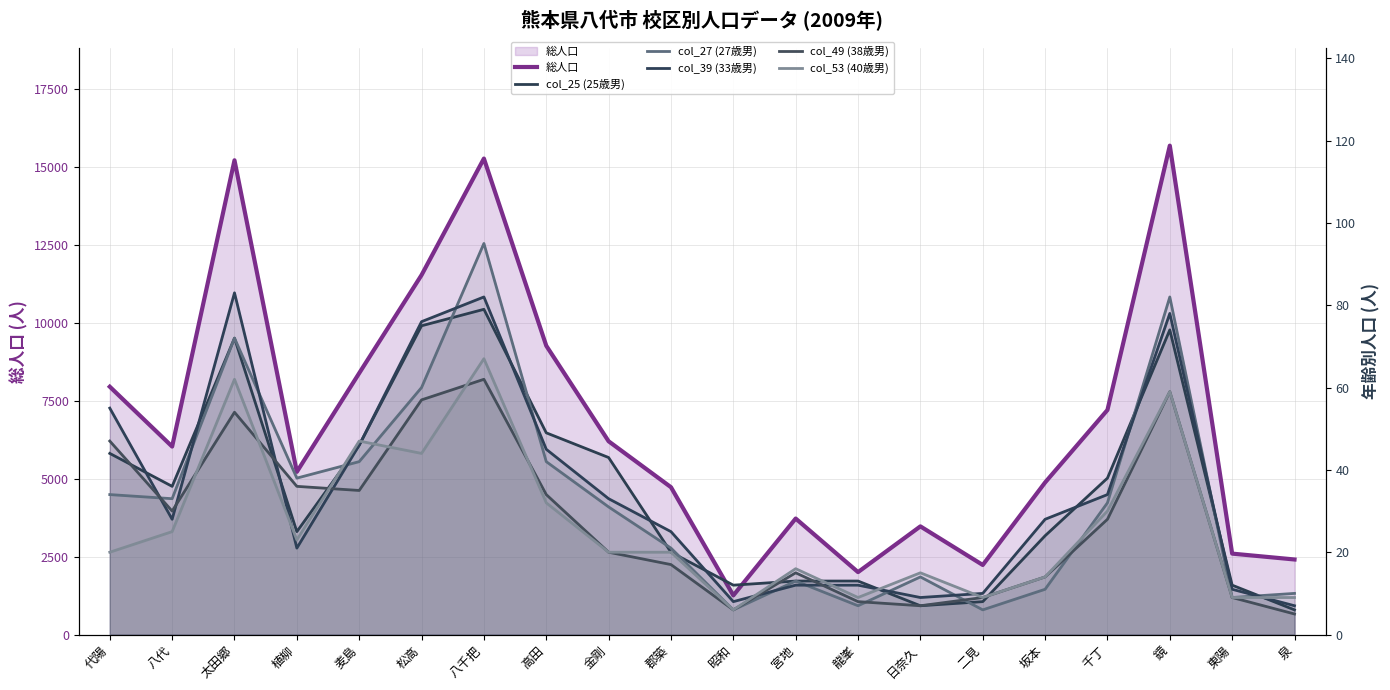

Reading left to right, list all the values displayed in this chart.

総人口: 代陽=7949	八代=6030	太田郷=15210	植柳=5219	麦島=8384	松高=11530	八千把=15266	高田=9263	金剛=6199	郡築=4726	昭和=1256	宮地=3721	龍峯=2003	日奈久=3470	二見=2232	坂本=4878	千丁=7203	鏡=15680	東陽=2596	泉=2408
col_25 (25歳男): 代陽=44	八代=36	太田郷=72	植柳=25	麦島=46	松高=75	八千把=79	高田=49	金剛=43	郡築=20	昭和=12	宮地=13	龍峯=13	日奈久=7	二見=8	坂本=24	千丁=38	鏡=74	東陽=12	泉=6
col_27 (27歳男): 代陽=34	八代=33	太田郷=72	植柳=38	麦島=42	松高=60	八千把=95	高田=42	金剛=31	郡築=21	昭和=6	宮地=13	龍峯=7	日奈久=14	二見=6	坂本=11	千丁=32	鏡=82	東陽=9	泉=10
col_39 (33歳男): 代陽=55	八代=28	太田郷=83	植柳=21	麦島=46	松高=76	八千把=82	高田=45	金剛=33	郡築=25	昭和=8	宮地=12	龍峯=12	日奈久=9	二見=10	坂本=28	千丁=34	鏡=78	東陽=11	泉=7
col_49 (38歳男): 代陽=47	八代=30	太田郷=54	植柳=36	麦島=35	松高=57	八千把=62	高田=34	金剛=20	郡築=17	昭和=6	宮地=15	龍峯=8	日奈久=7	二見=9	坂本=14	千丁=28	鏡=59	東陽=9	泉=5
col_53 (40歳男): 代陽=20	八代=25	太田郷=62	植柳=23	麦島=47	松高=44	八千把=67	高田=32	金剛=20	郡築=20	昭和=6	宮地=16	龍峯=9	日奈久=15	二見=9	坂本=14	千丁=30	鏡=59	東陽=9	泉=9